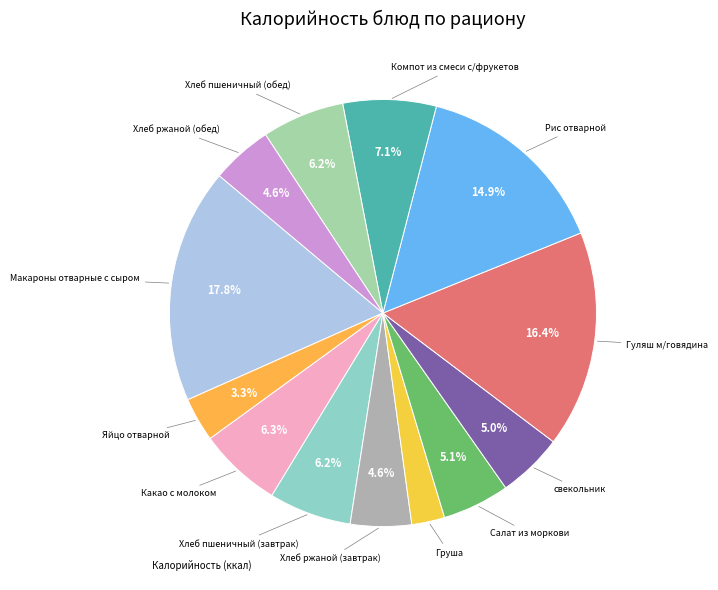

Count the number of slices in the pie.

13